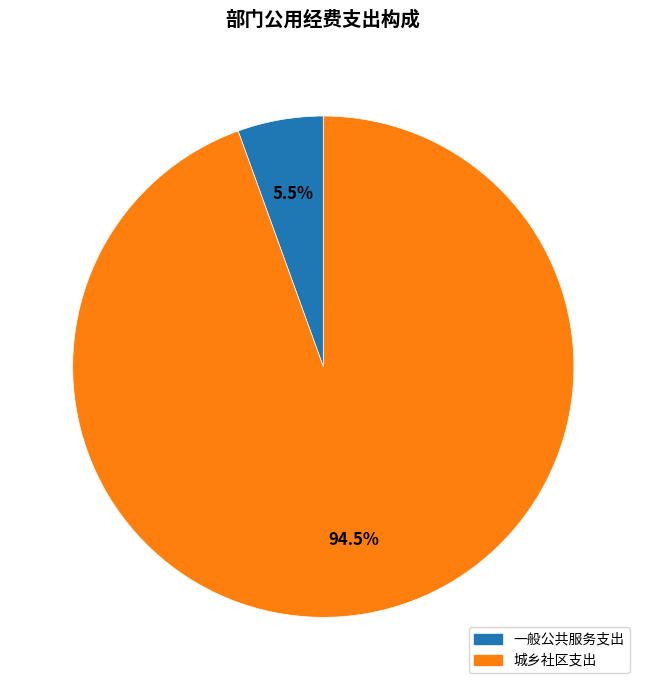

Is 城乡社区支出 the majority of the pie?

Yes